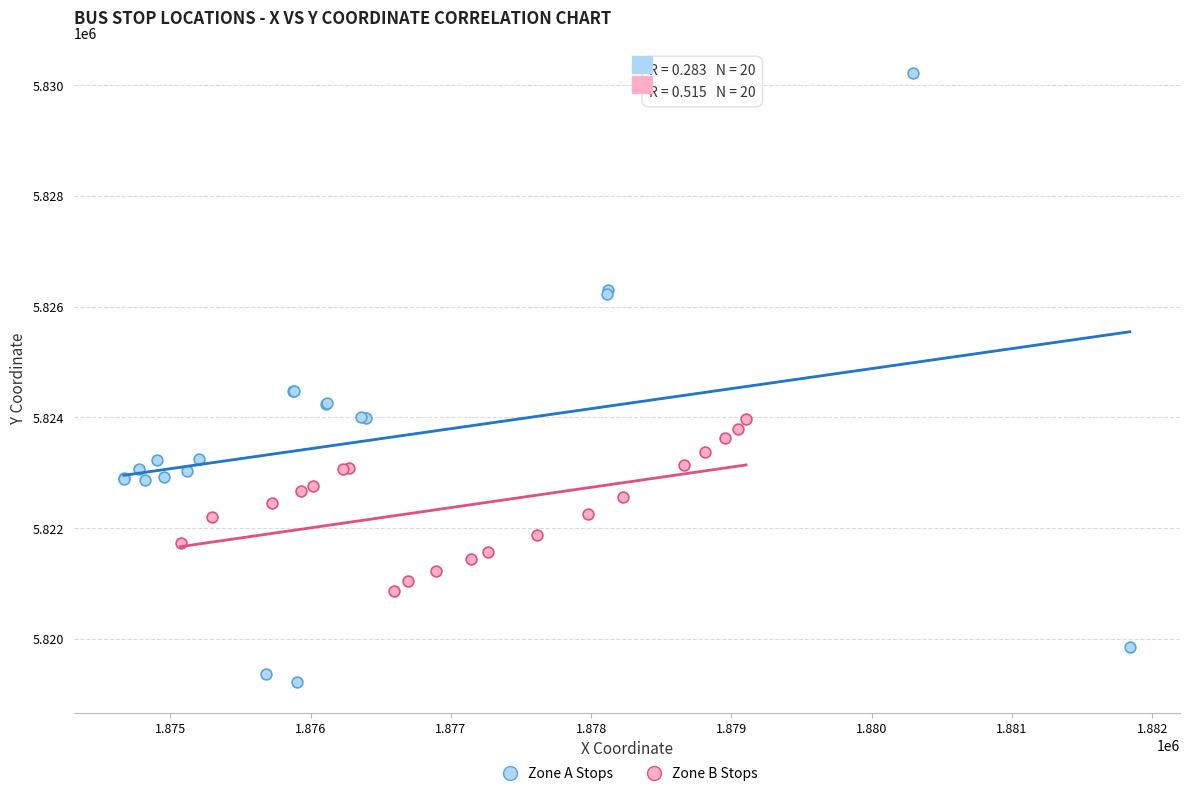

Which series reaches the minimum Y coordinate?

Zone A Stops